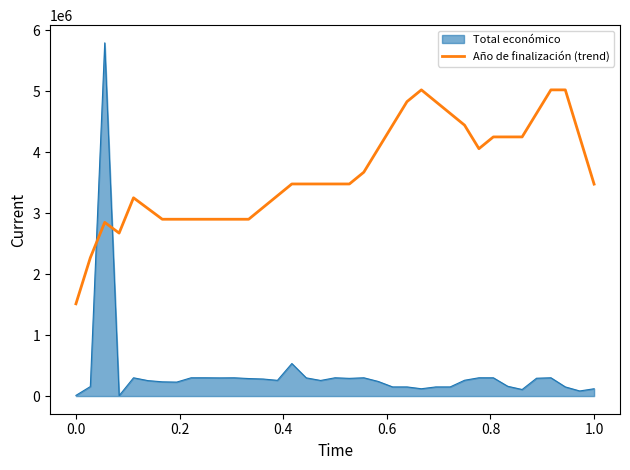

True or false: Total económico and Año de finalización (trend) intersect in this chart.

True